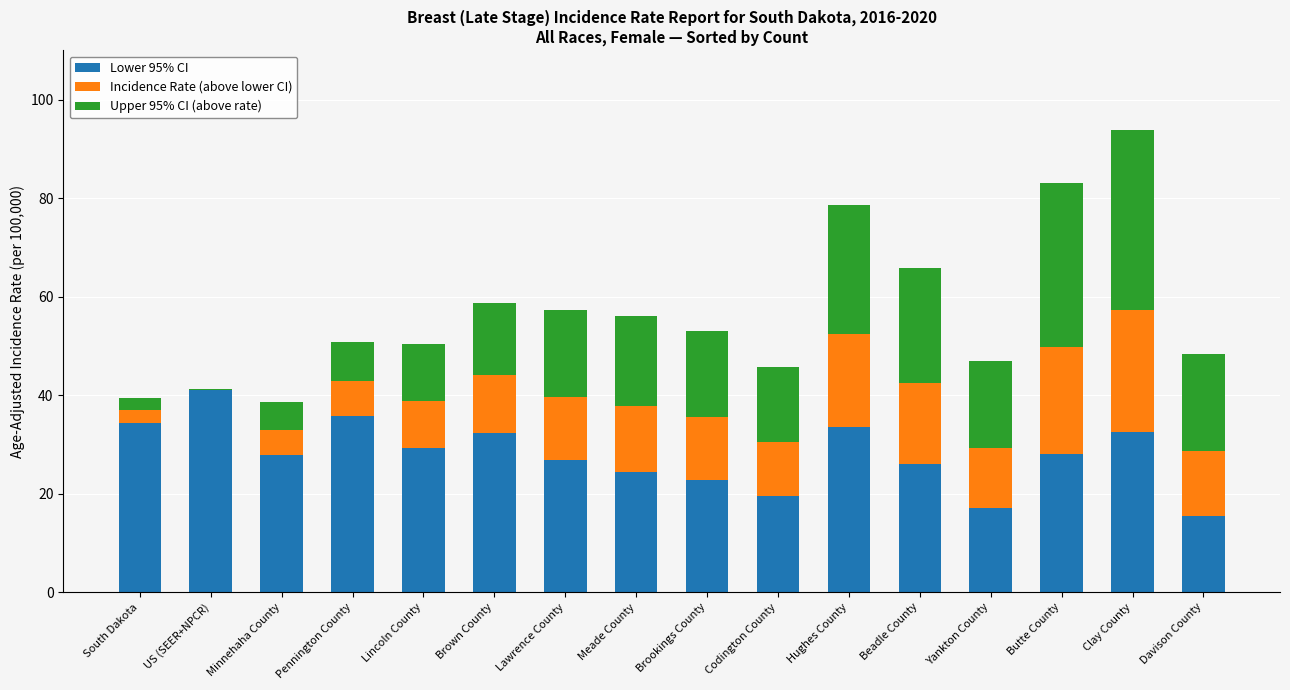

What are all the series names shown in the legend?

Lower 95% CI, Incidence Rate (above lower CI), Upper 95% CI (above rate)